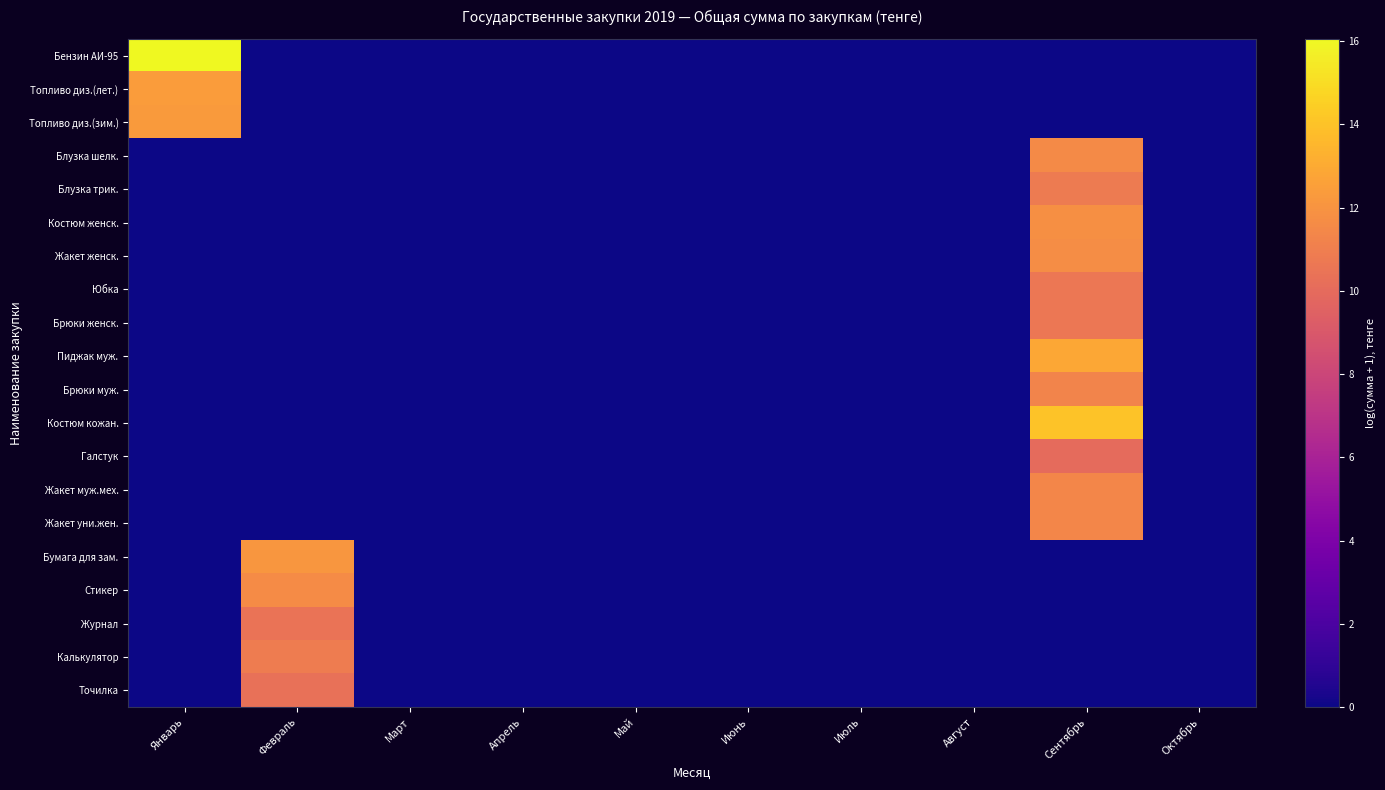

Which series has the largest total across all categories?

Бензин АИ-95